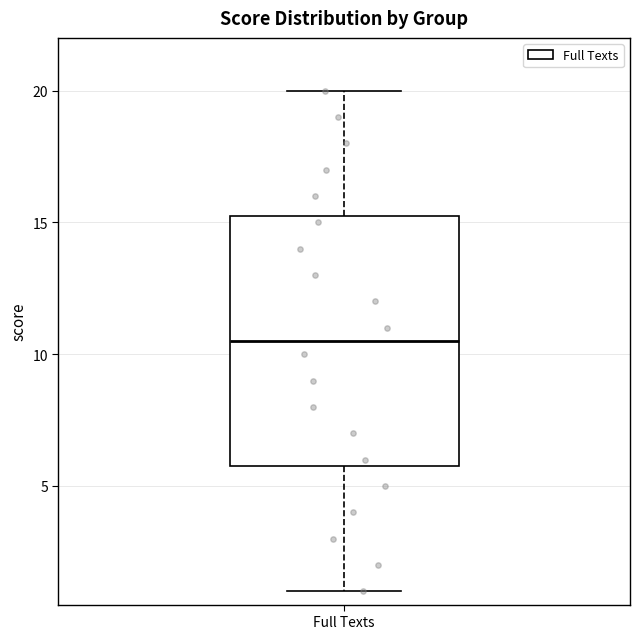

Transcribe this box plot: give where the median line is, the range the box spans, and where the two whiskers end, as read against the y-axis. The values are not printed on the chart, so give them approximately, as read against the axis.

median 10.5, box 6.0 to 15.5, whiskers 1.0 to 20.0